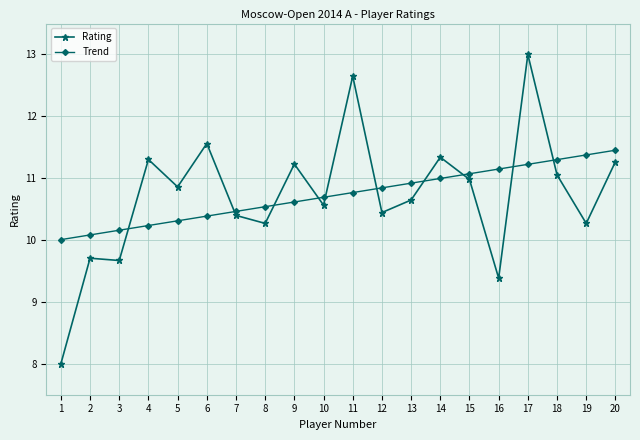

Is it true that Trend equals 10.6 at 9?

True